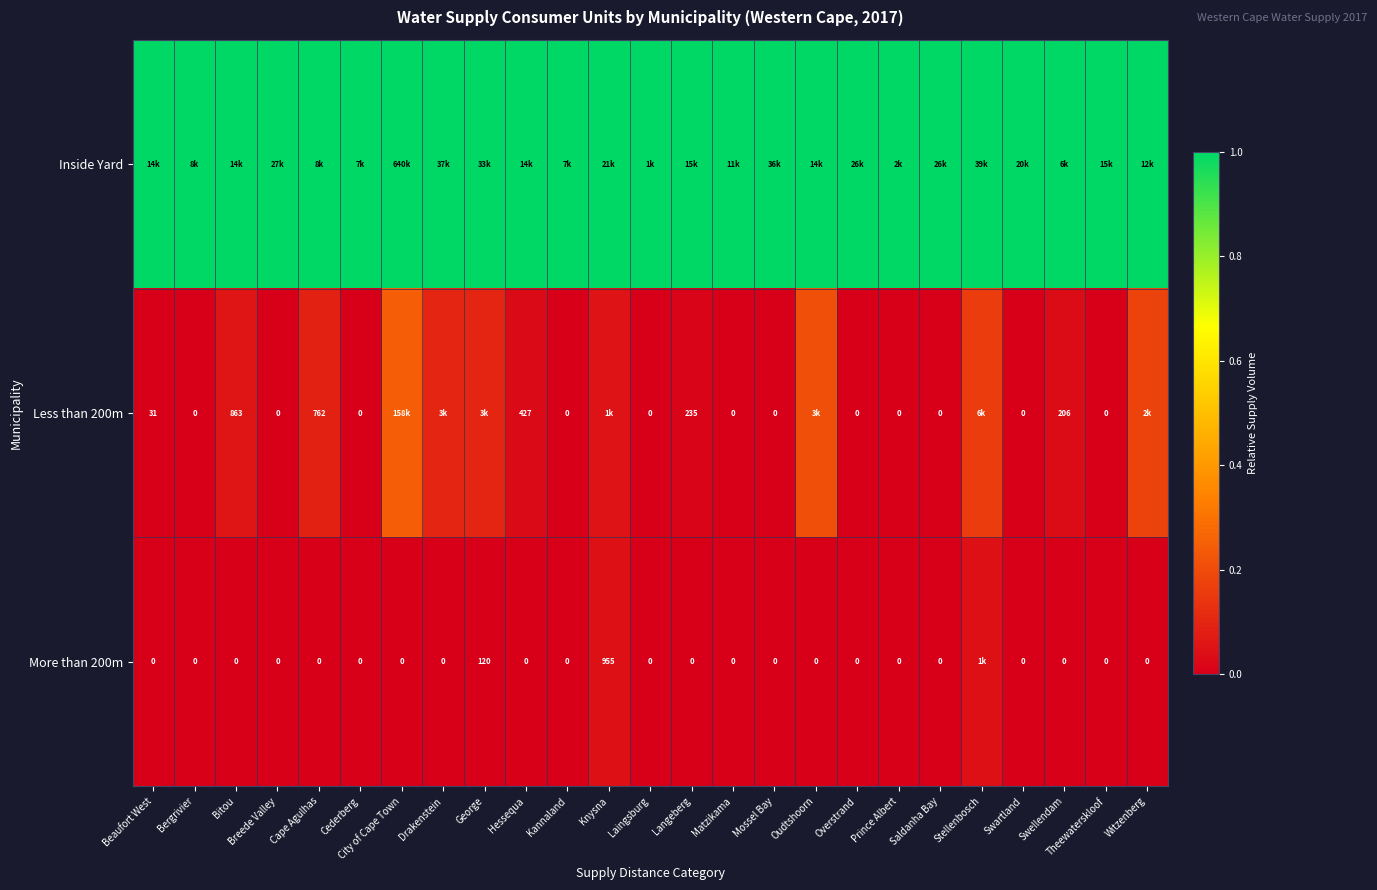

Rank the series by their maximum value, from highest to lowest.

Inside Yard, Less than 200m, More than 200m